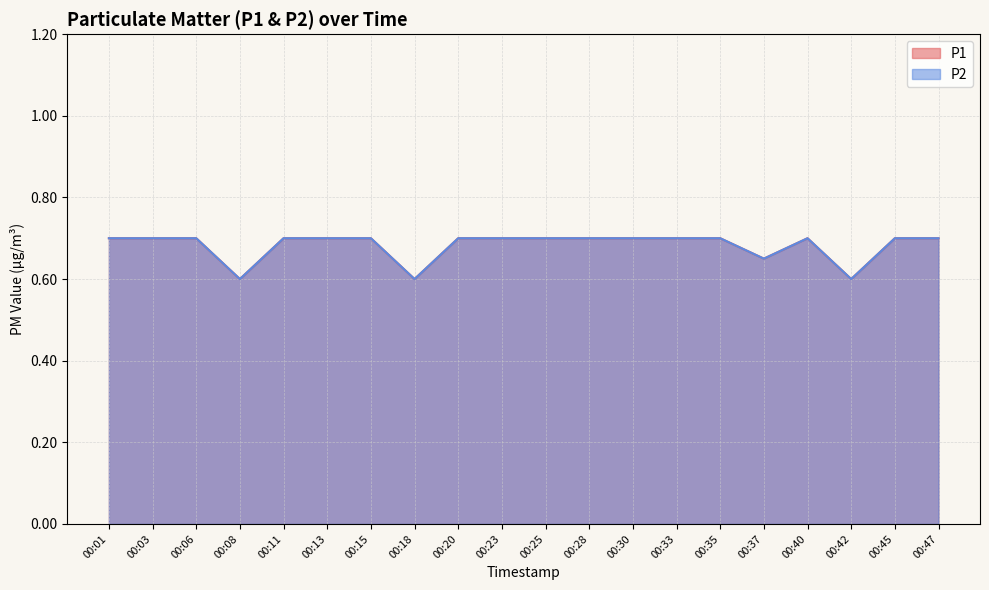

Where is the first local maximum for P2?

00:40